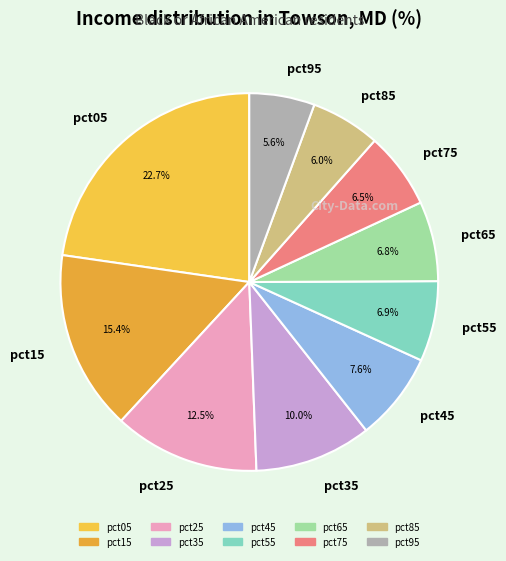

To the nearest percent, what is the average slice percentage?

10%